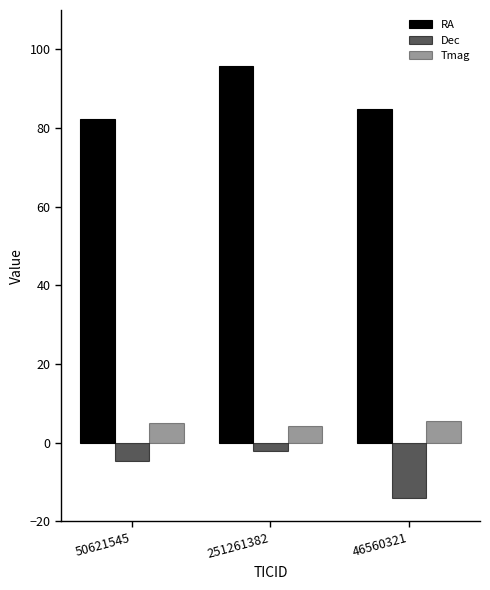

What is the difference between the Tmag values at 50621545 and 251261382?

0.8